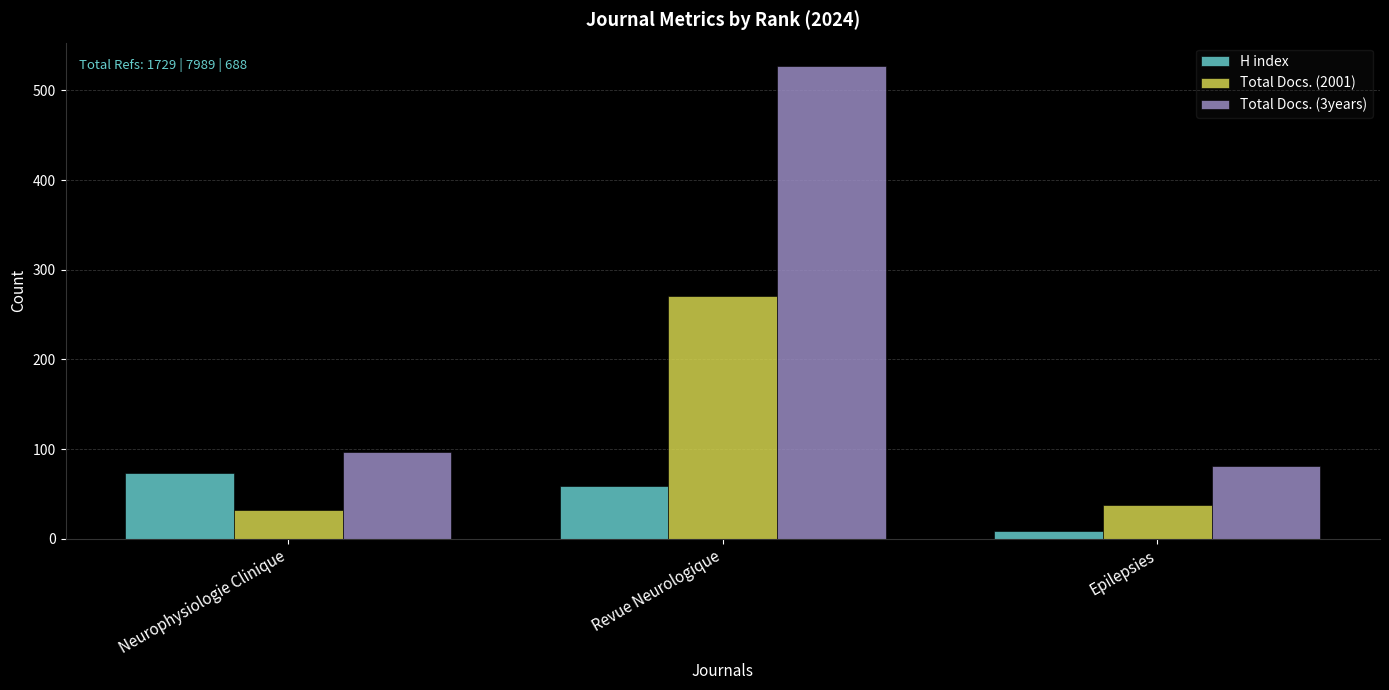

How many bars are there in total?

9